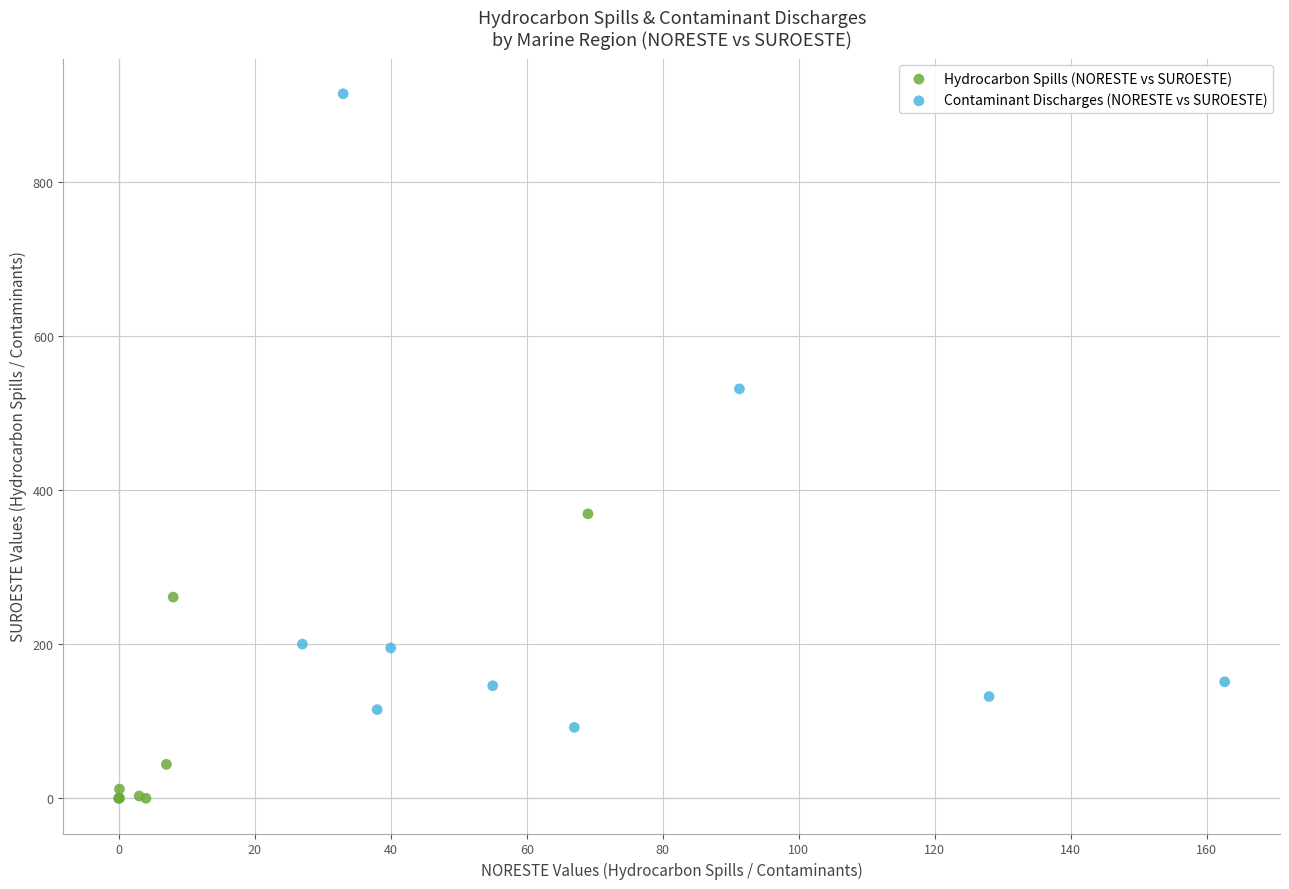

Which series contains the highest Y value?

Contaminant Discharges (NORESTE vs SUROESTE)